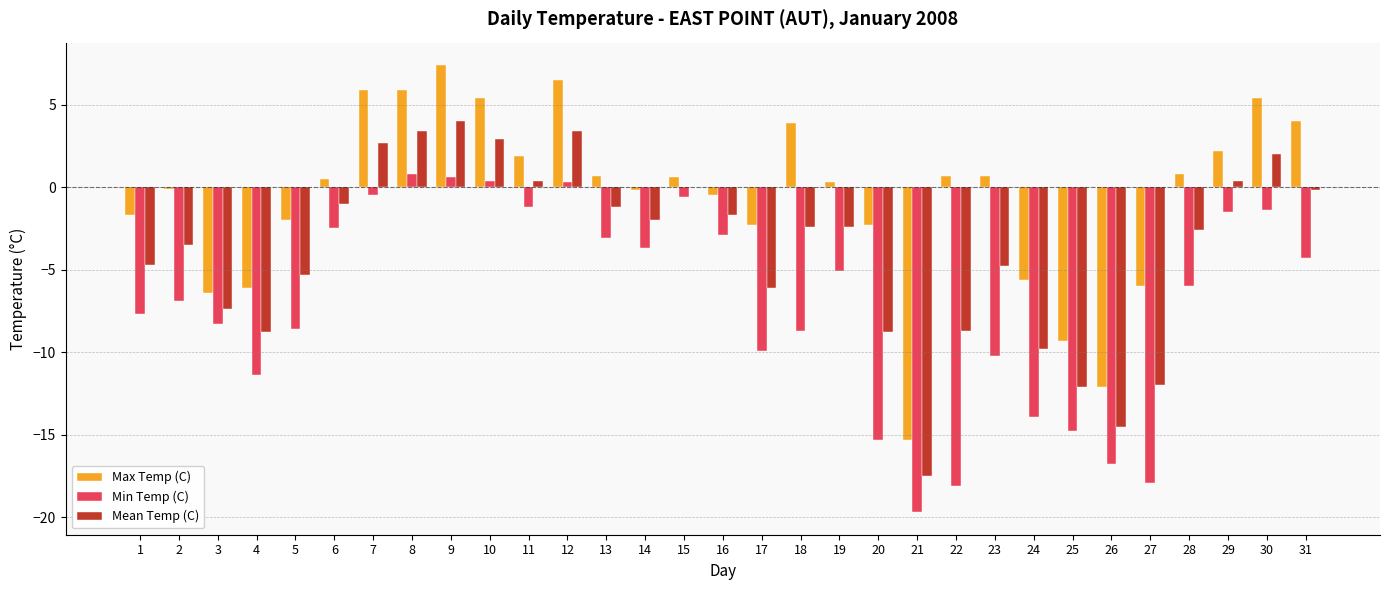

Is the value of Min Temp (C) at 8 greater than the value of Max Temp (C) at 11?

No